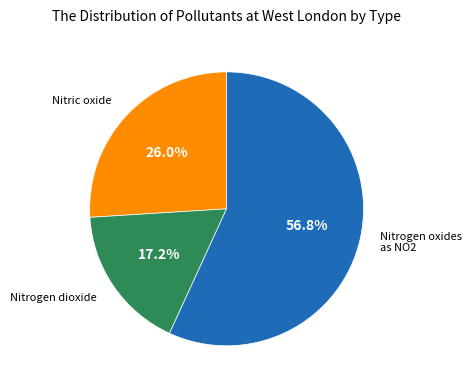

Does any single category account for the majority?

Yes